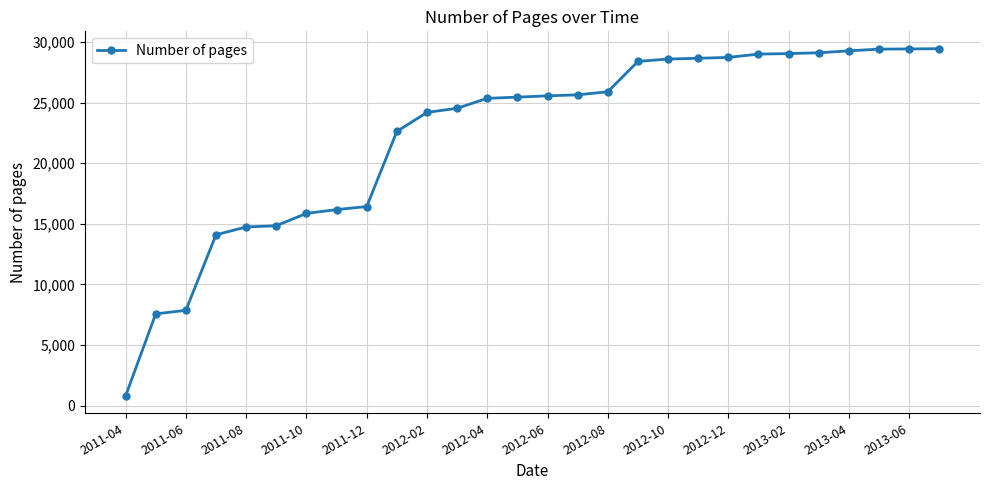

What is the sum of all values?

626889